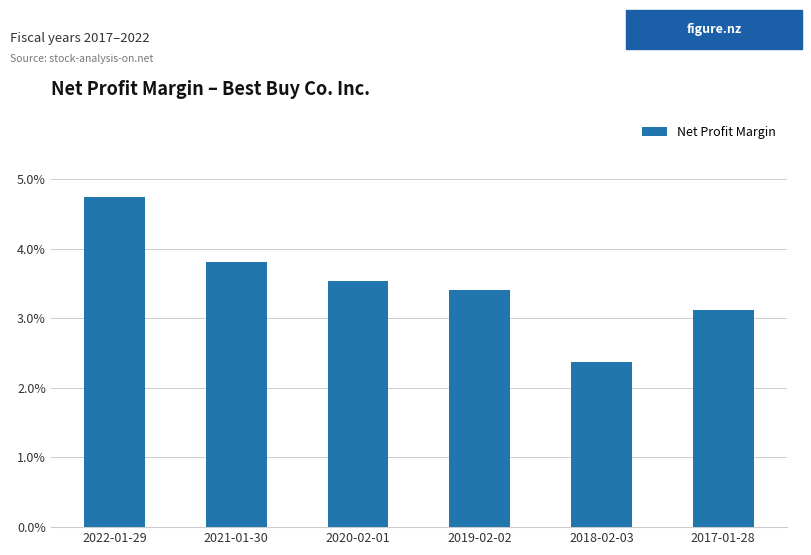

How many values are between 0 and 1?

6